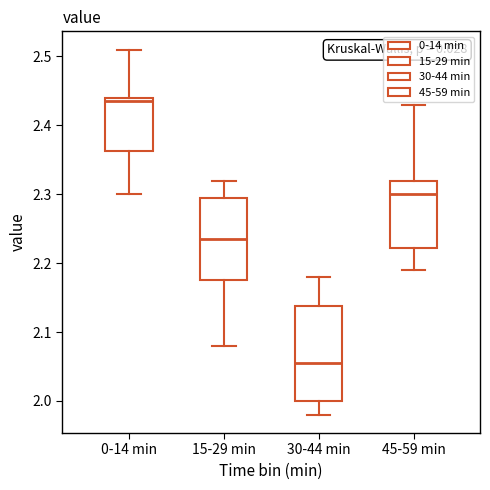

Which box is the tallest, from its lower edge to its upper edge?

30-44 min